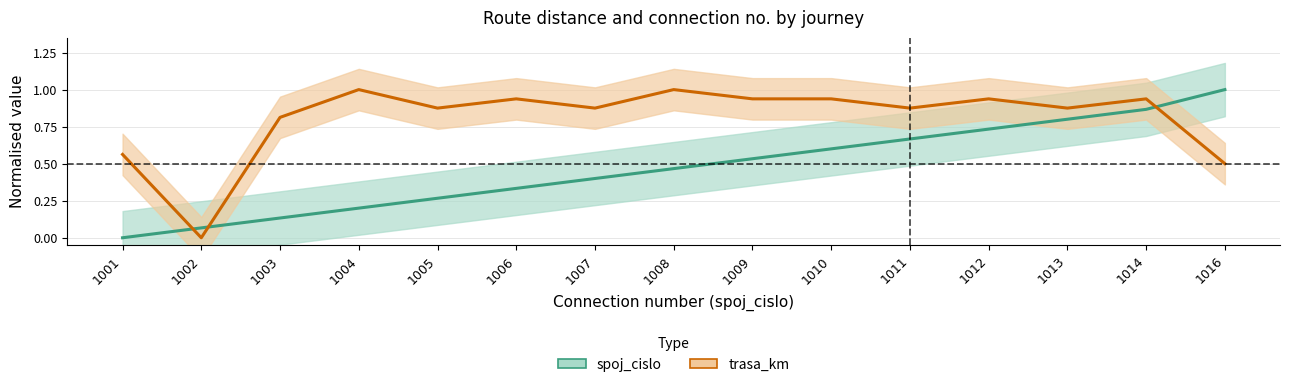

What are all the series names shown in the legend?

spoj_cislo, trasa_km